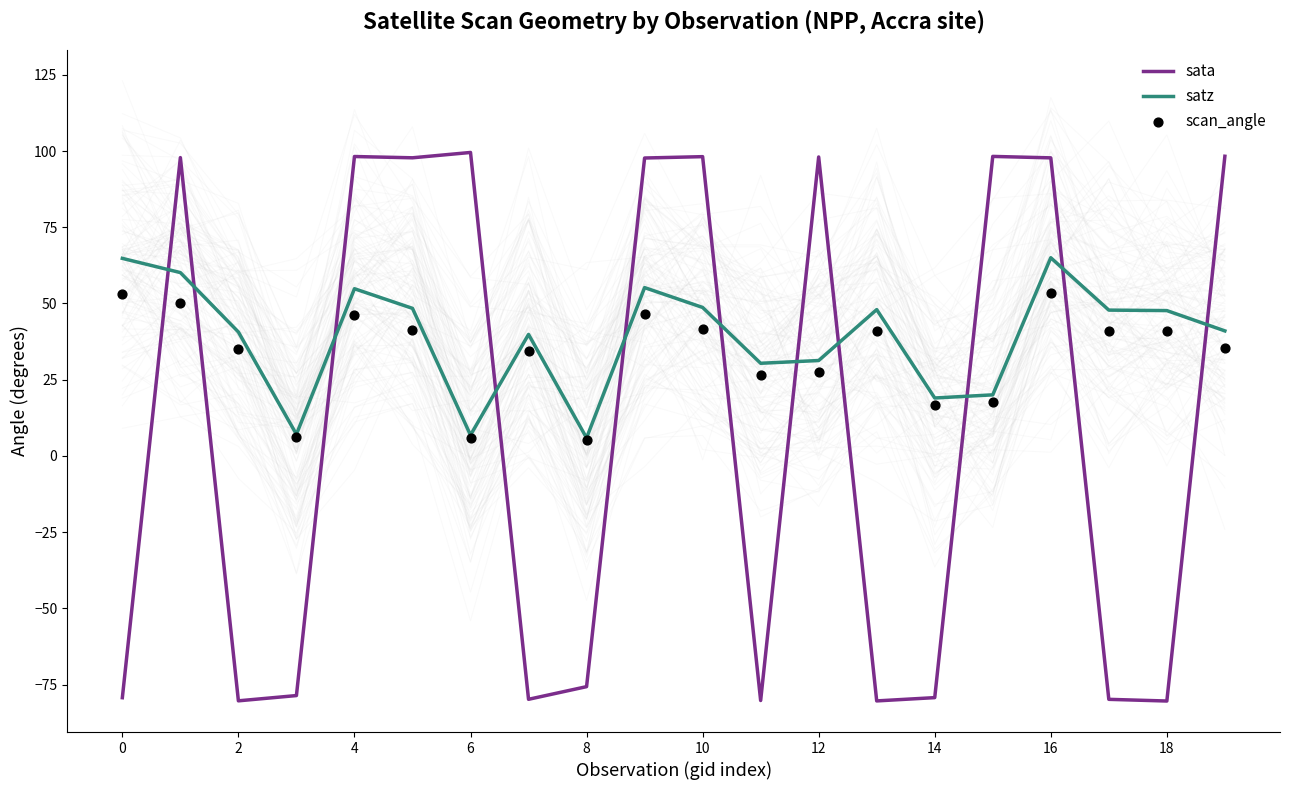

Which series has the largest total across all categories?

satz